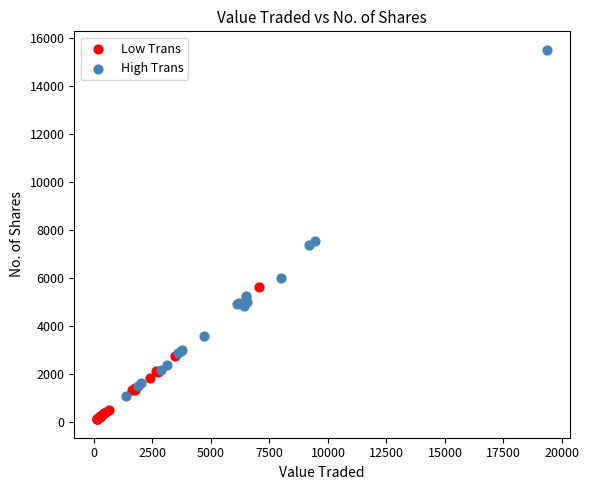

Which series reaches the minimum Y coordinate?

Low Trans